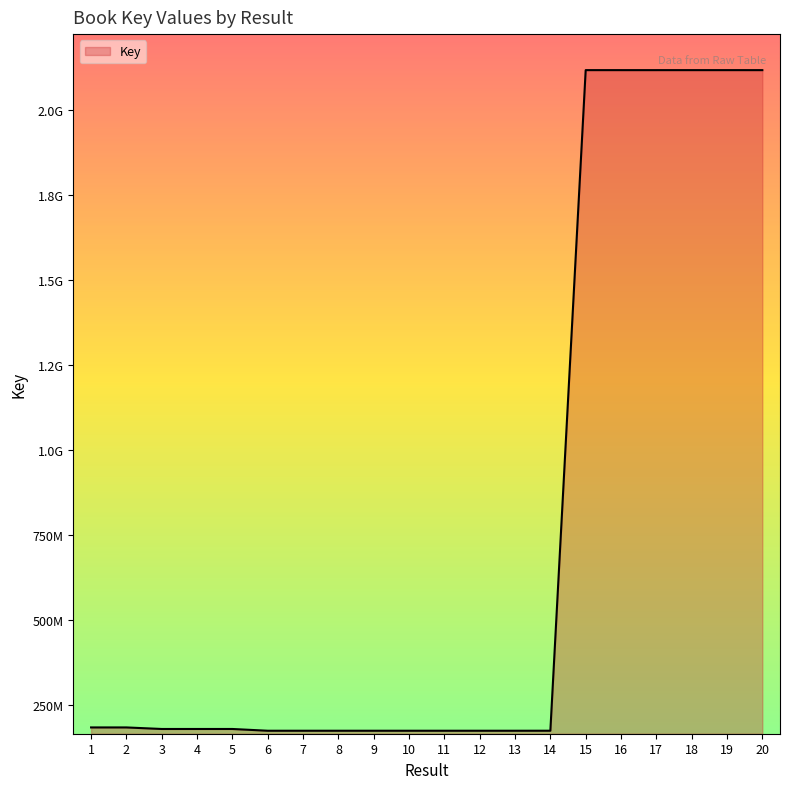

Which label corresponds to the largest value in the chart?

15